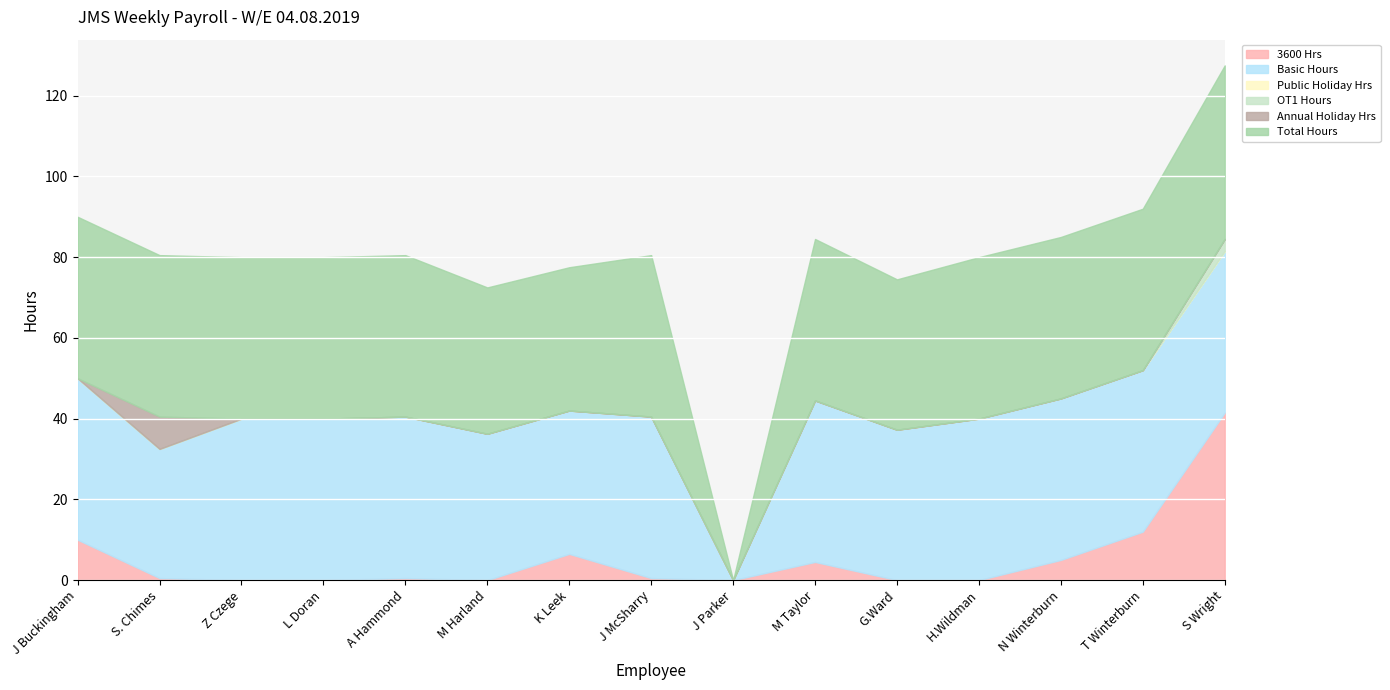

Between Z Czege and M Harland, which series saw the biggest shift?

Basic Hours